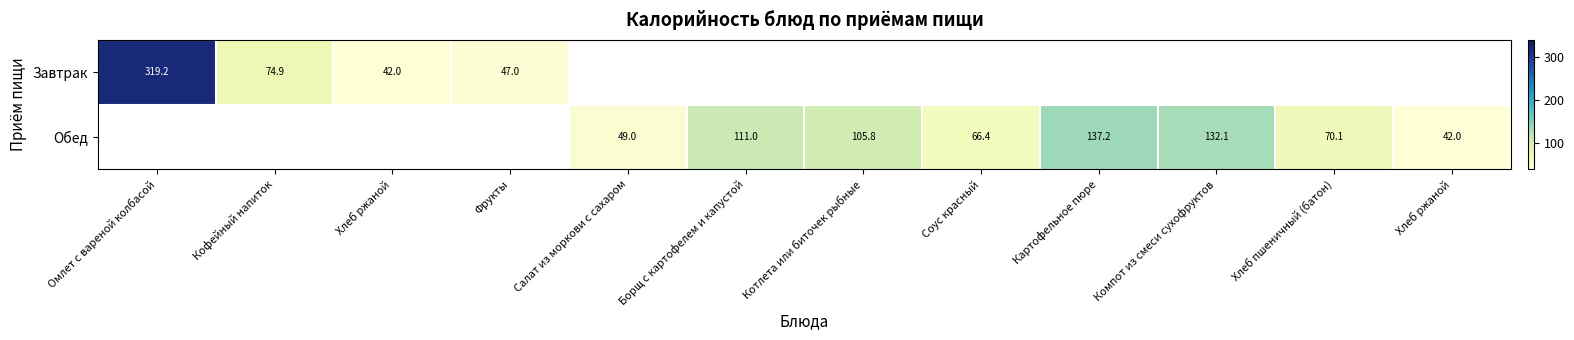

List the labels in order of Обед value, largest first.

Омлет с вареной колбасой, Кофейный напиток, Хлеб ржаной, Фрукты, Картофельное пюре, Компот из смеси сухофруктов, Борщ с картофелем и капустой, Котлета или биточек рыбные, Хлеб пшеничный (батон), Соус красный, Салат из моркови с сахаром, Хлеб ржаной